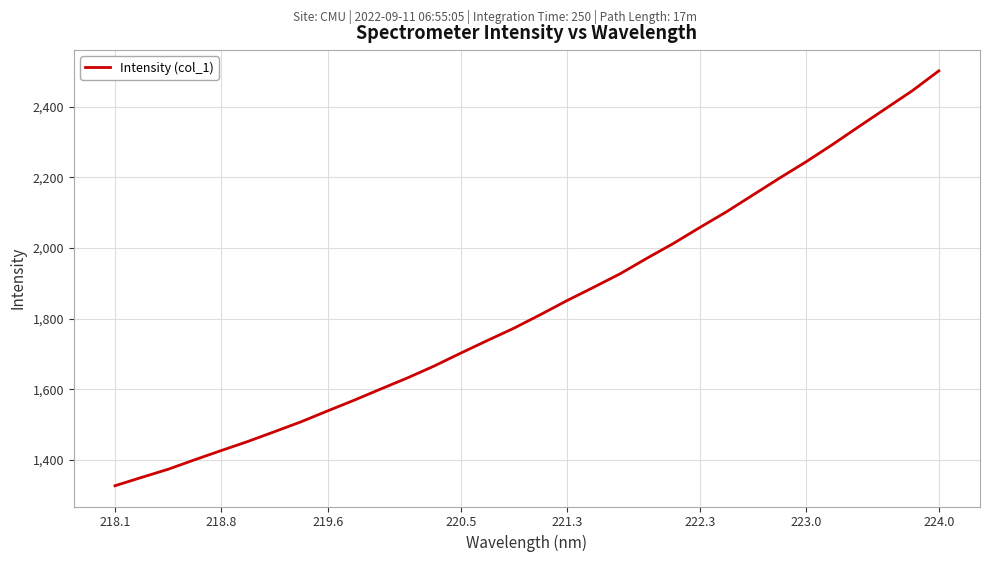

What is the greatest value displayed?

2501.6